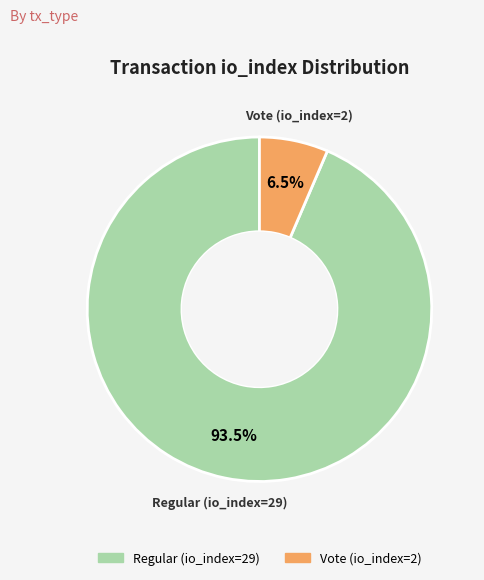

What is the total percentage of Regular (io_index=29) and Vote (io_index=2)?

100.0%